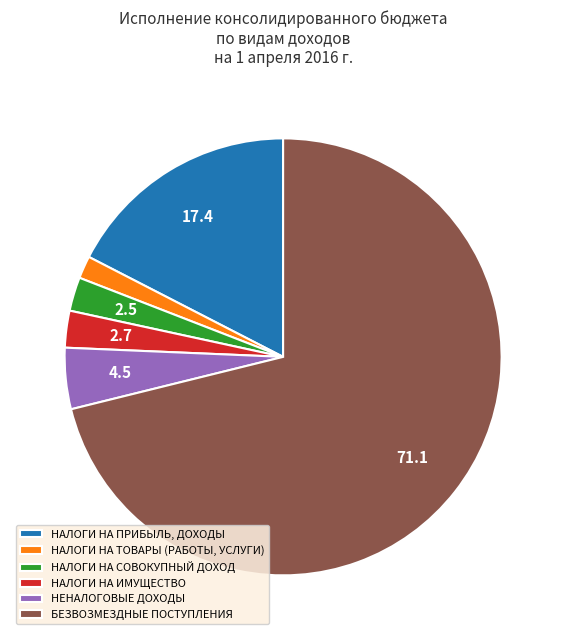

Which has a higher value, НАЛОГИ НА ИМУЩЕСТВО or НАЛОГИ НА ПРИБЫЛЬ, ДОХОДЫ?

НАЛОГИ НА ПРИБЫЛЬ, ДОХОДЫ